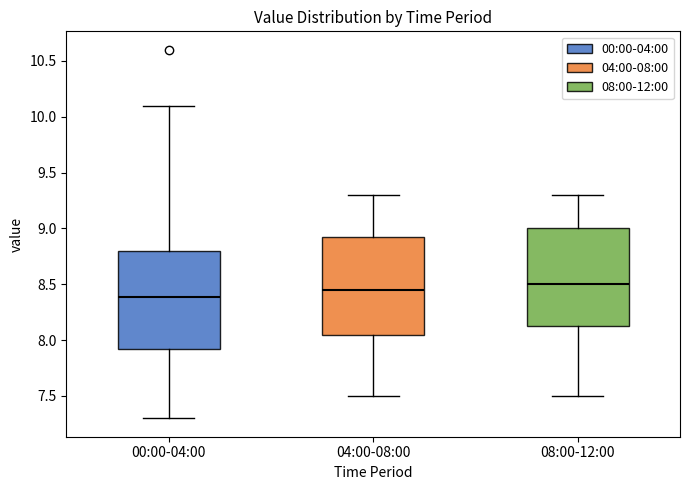

Reading left to right, transcribe this box plot: for each box, give where its median line is, the range the box spans, and where its two whiskers end, as read against the y-axis. The values are not printed on the chart, so give them approximately, as read against the axis.

00:00-04:00: median 8.40, box 7.90 to 8.80, whiskers 7.30 to 10.10
04:00-08:00: median 8.45, box 8.05 to 8.95, whiskers 7.50 to 9.30
08:00-12:00: median 8.50, box 8.15 to 9.00, whiskers 7.50 to 9.30